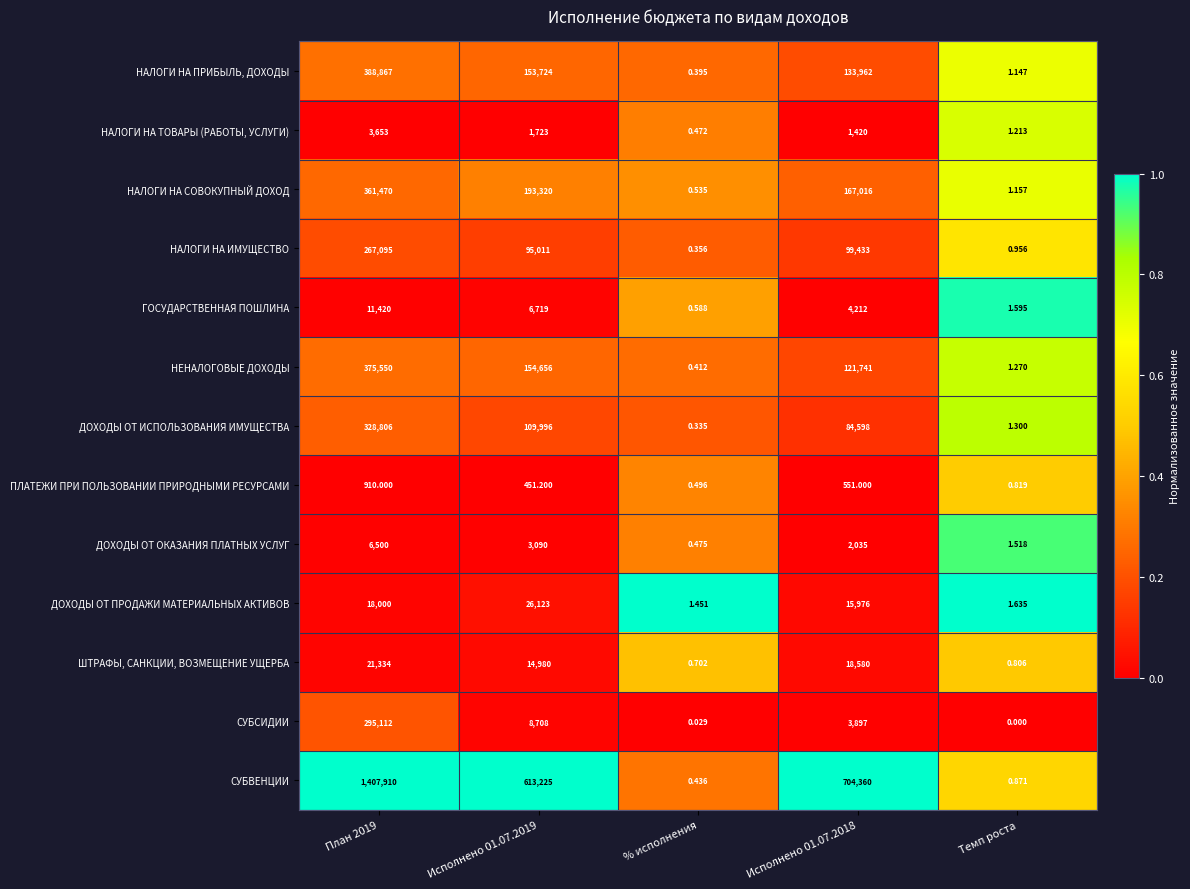

At which label does ДОХОДЫ ОТ ПРОДАЖИ МАТЕРИАЛЬНЫХ АКТИВОВ reach its minimum?

% исполнения